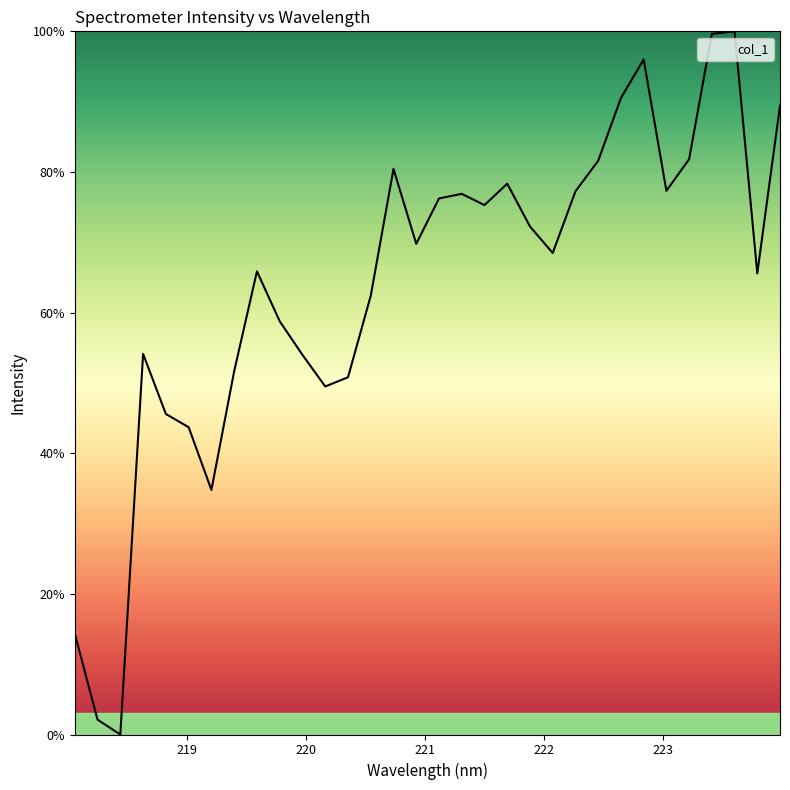

What is the maximum value shown in the chart?

100.0